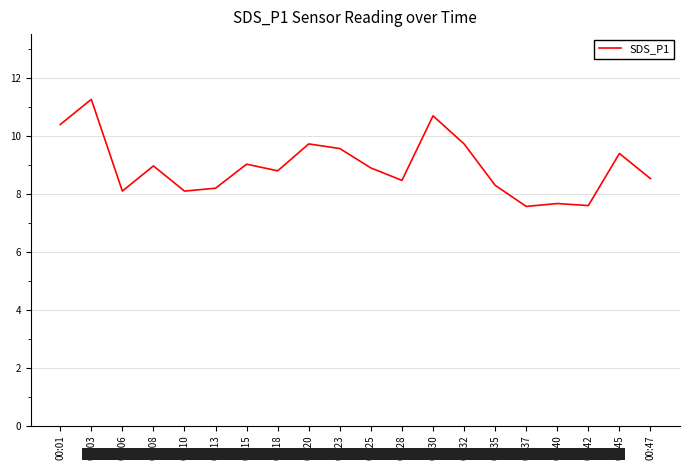

Which category has the highest value across all series?

00:03